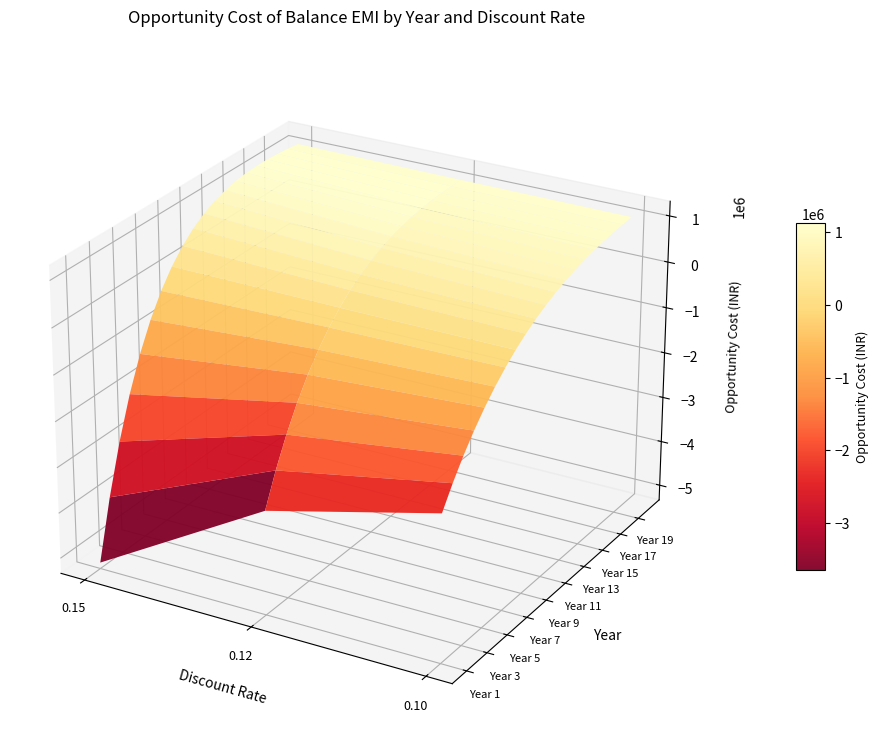

Which series has the largest total across all categories?

0.10